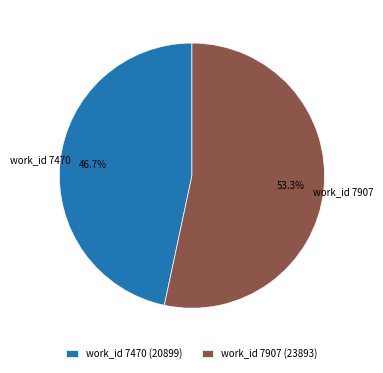

True or false: work_id 7470 accounts for 58% of the total.

False